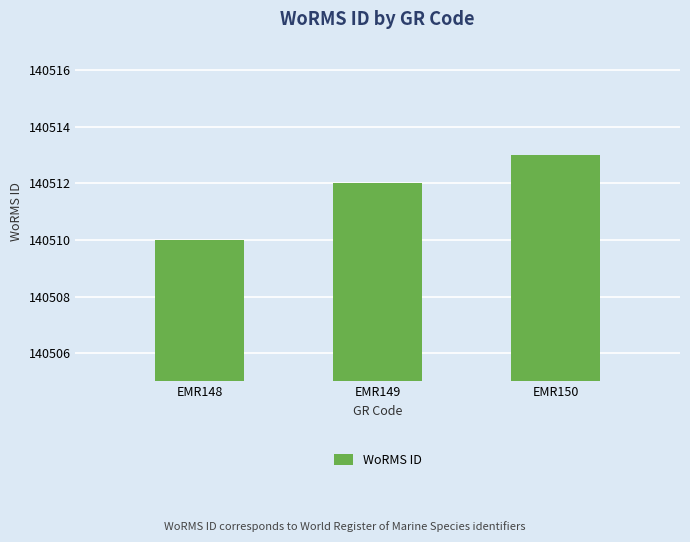

List the labels in order of value, largest first.

EMR150, EMR149, EMR148